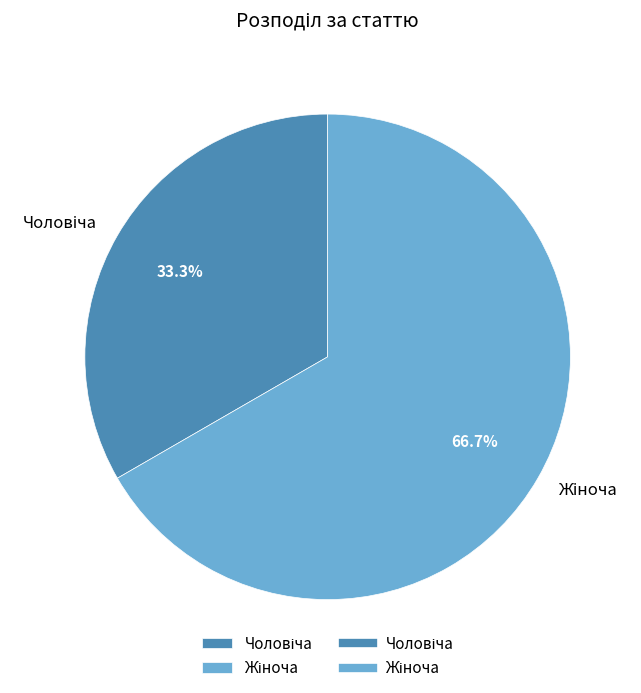

True or false: Жіноча accounts for 76% of the total.

False